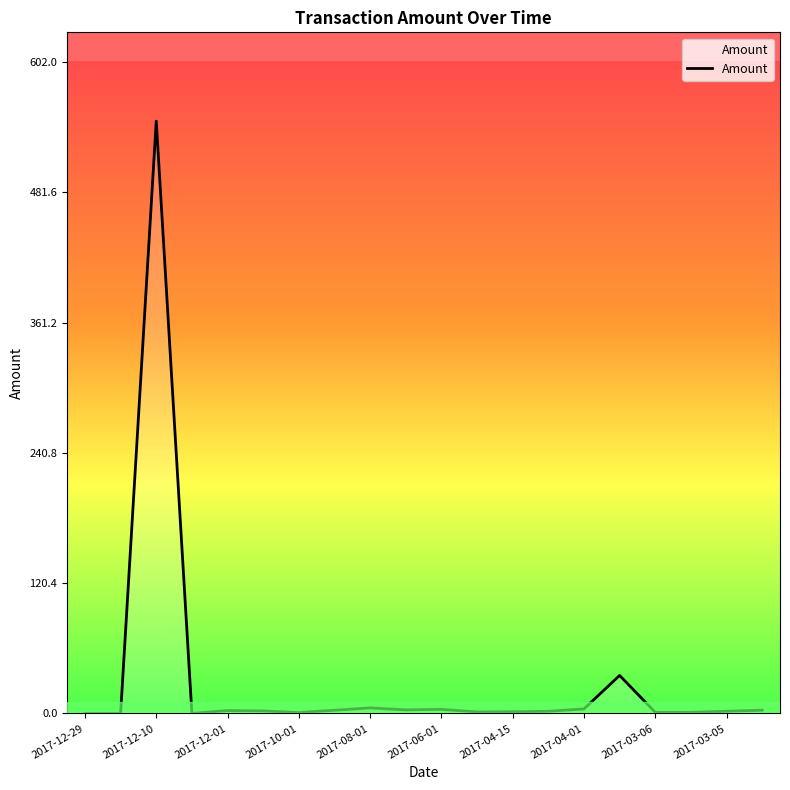

What is the greatest value displayed?

547.3